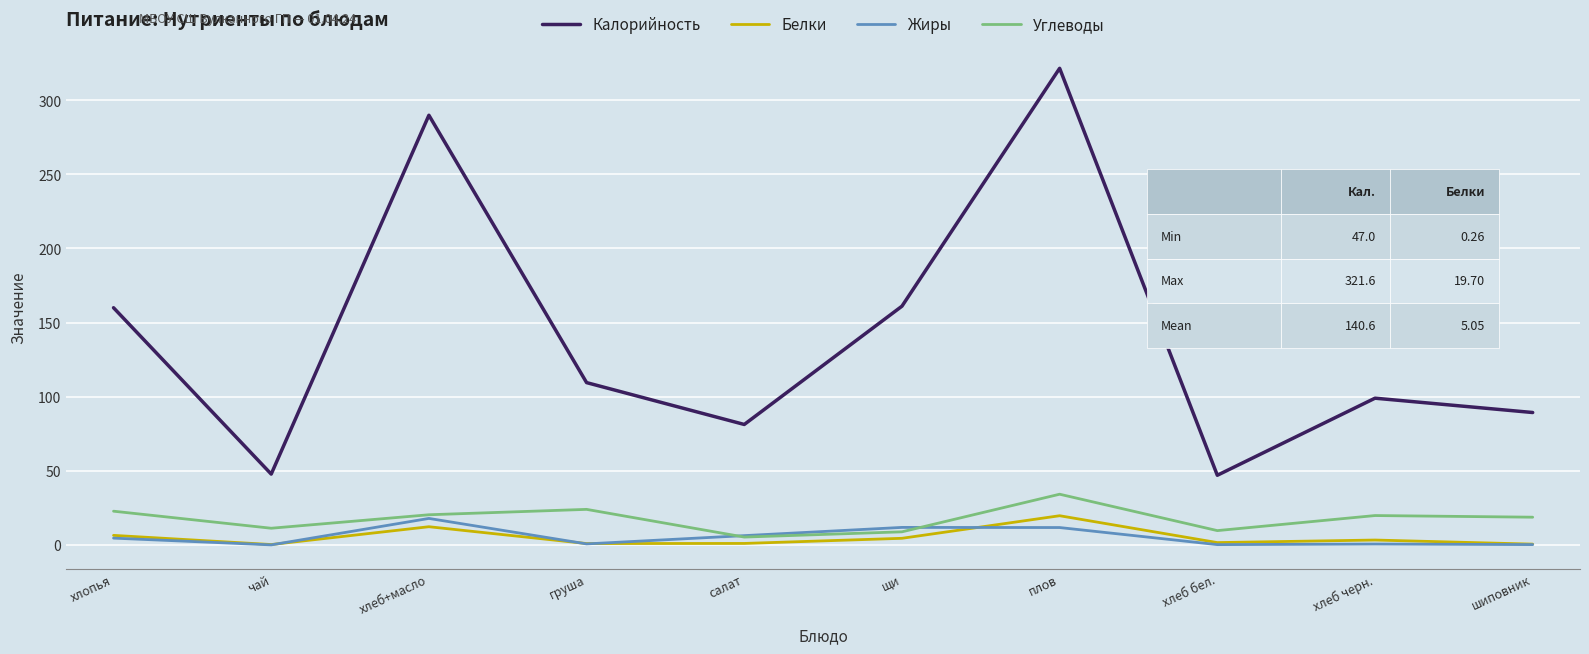

Which series has the largest range (max minus min)?

Калорийность